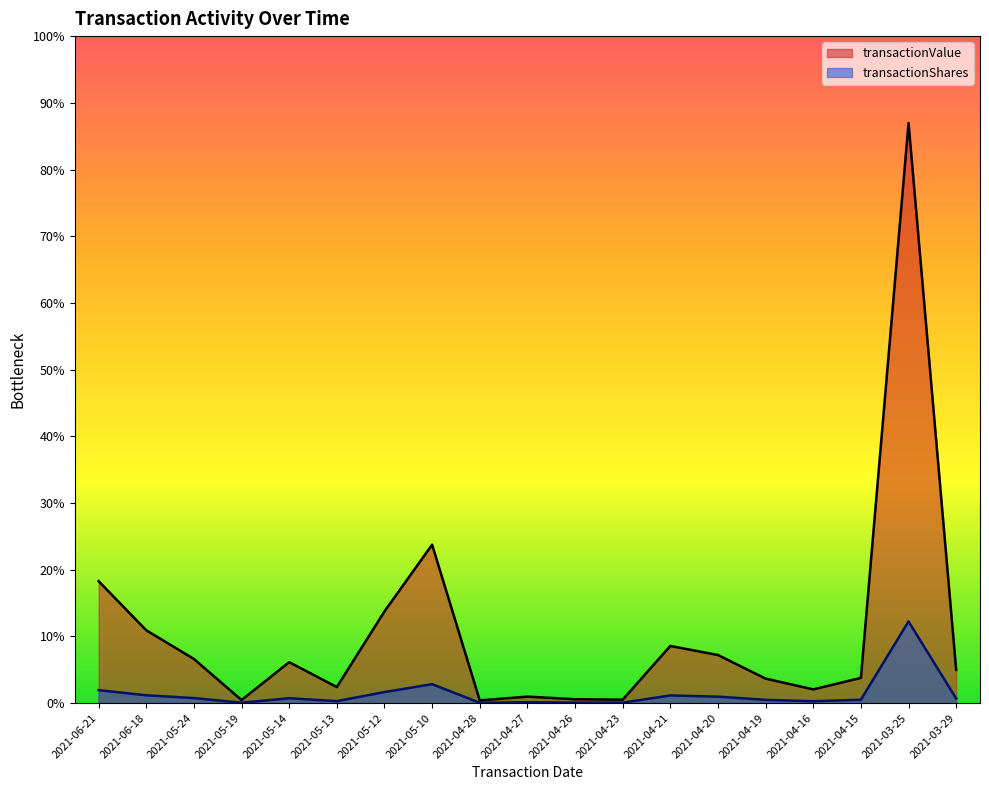

What is the maximum value shown in the chart?

127635